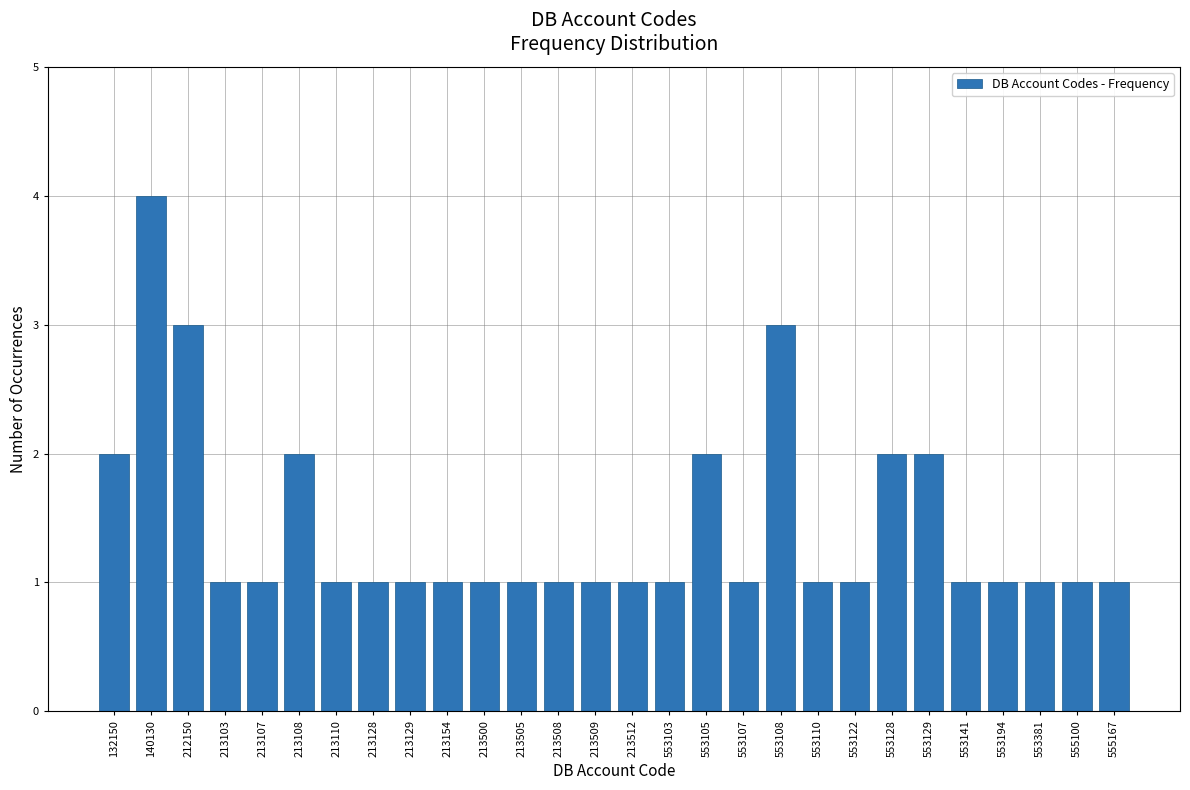

Reading left to right, extract all data points from this chart.

132150=2	140130=4	212150=3	213103=1	213107=1	213108=2	213110=1	213128=1	213129=1	213154=1	213500=1	213505=1	213508=1	213509=1	213512=1	553103=1	553105=2	553107=1	553108=3	553110=1	553122=1	553128=2	553129=2	553141=1	553194=1	553381=1	555100=1	555167=1